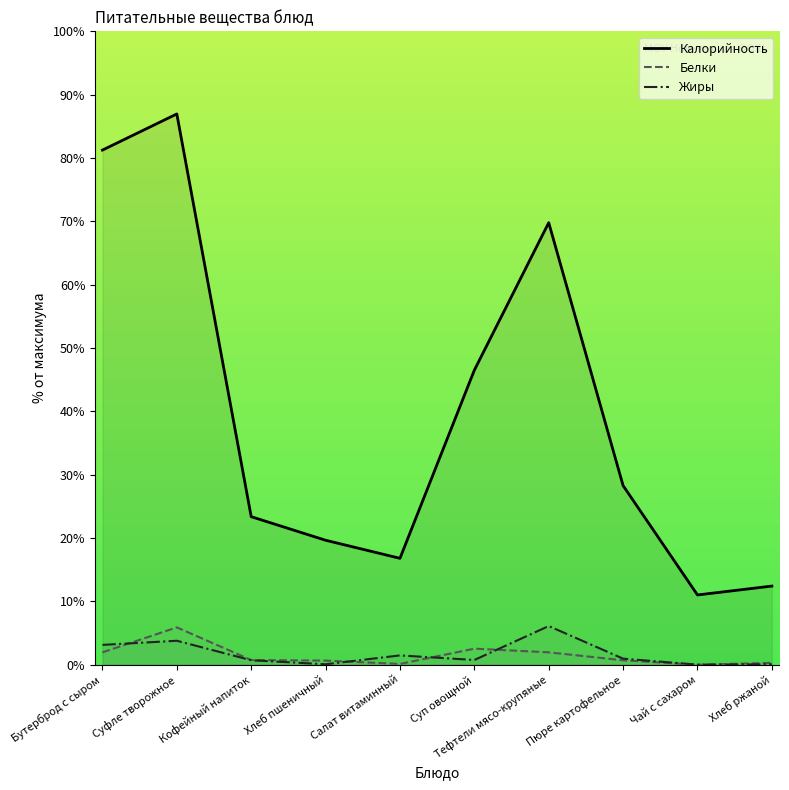

What is the greatest value displayed?

87.0